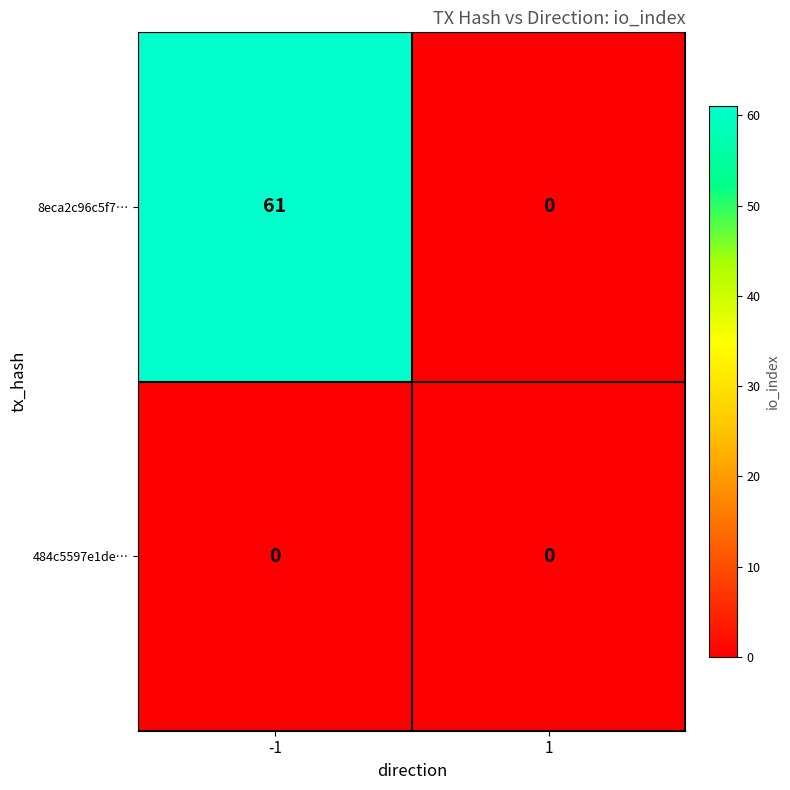

Rank the series by their maximum value, from lowest to highest.

484c5597e1de…, 8eca2c96c5f7…